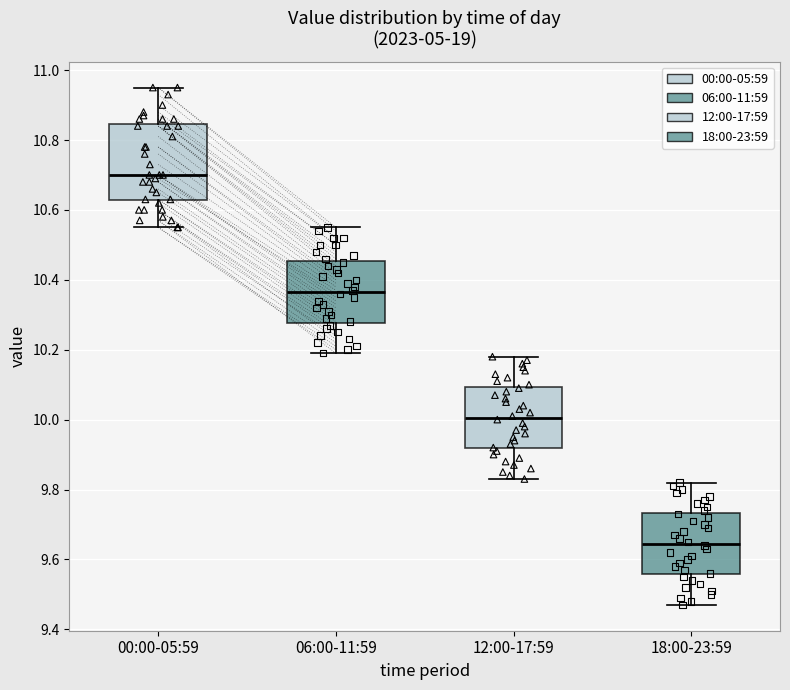

Reading left to right, transcribe this box plot: for each box, give where its median line is, the range the box spans, and where its two whiskers end, as read against the y-axis. The values are not printed on the chart, so give them approximately, as read against the axis.

00:00-05:59: median 10.70, box 10.62 to 10.84, whiskers 10.56 to 10.96
06:00-11:59: median 10.36, box 10.28 to 10.46, whiskers 10.20 to 10.56
12:00-17:59: median 10.00, box 9.92 to 10.10, whiskers 9.84 to 10.18
18:00-23:59: median 9.64, box 9.56 to 9.74, whiskers 9.48 to 9.82